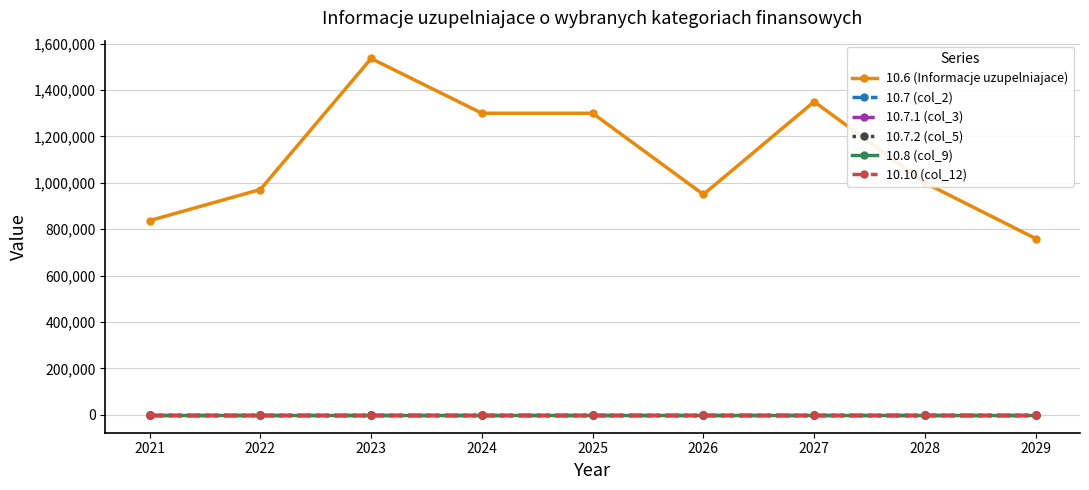

What is the total value across all series at 2029?

760000.0